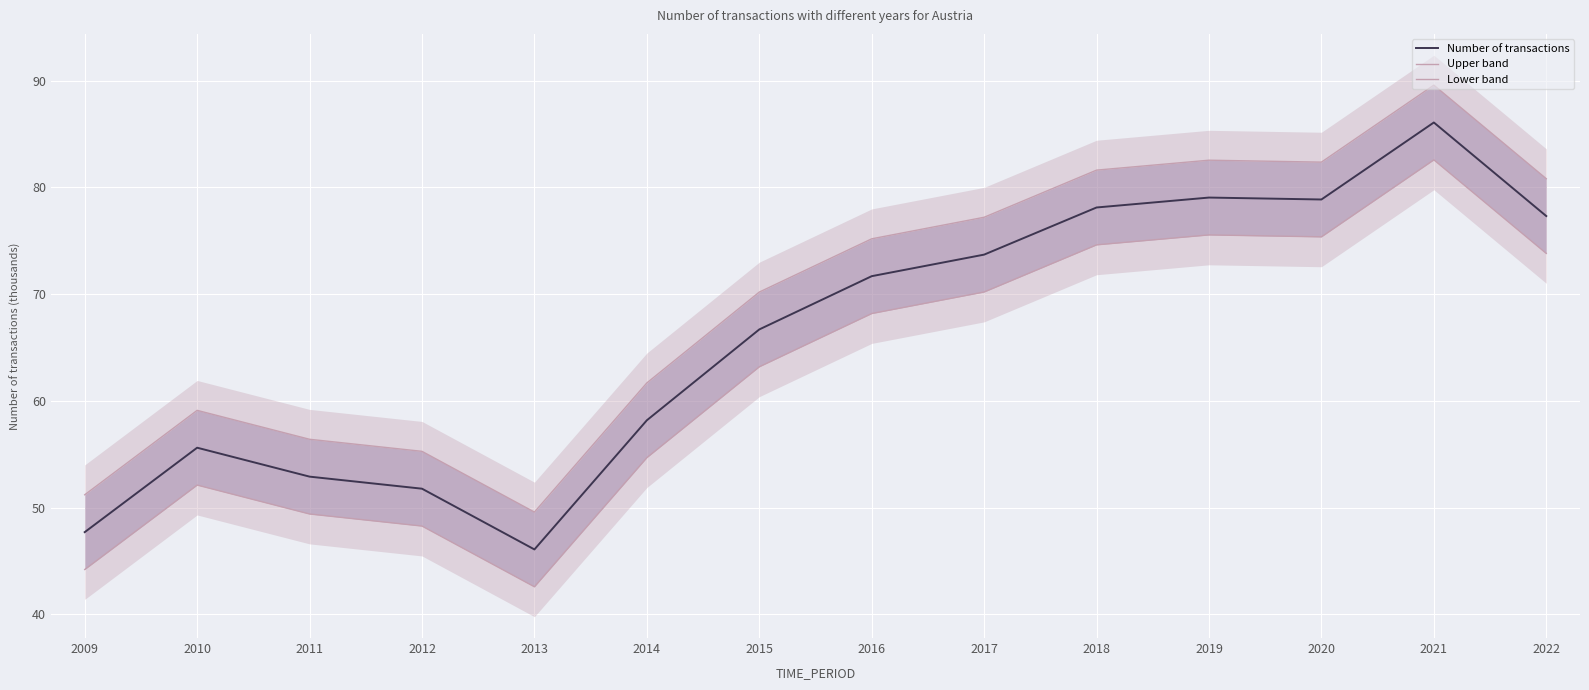

What is the maximum value for Number of transactions?

86.1